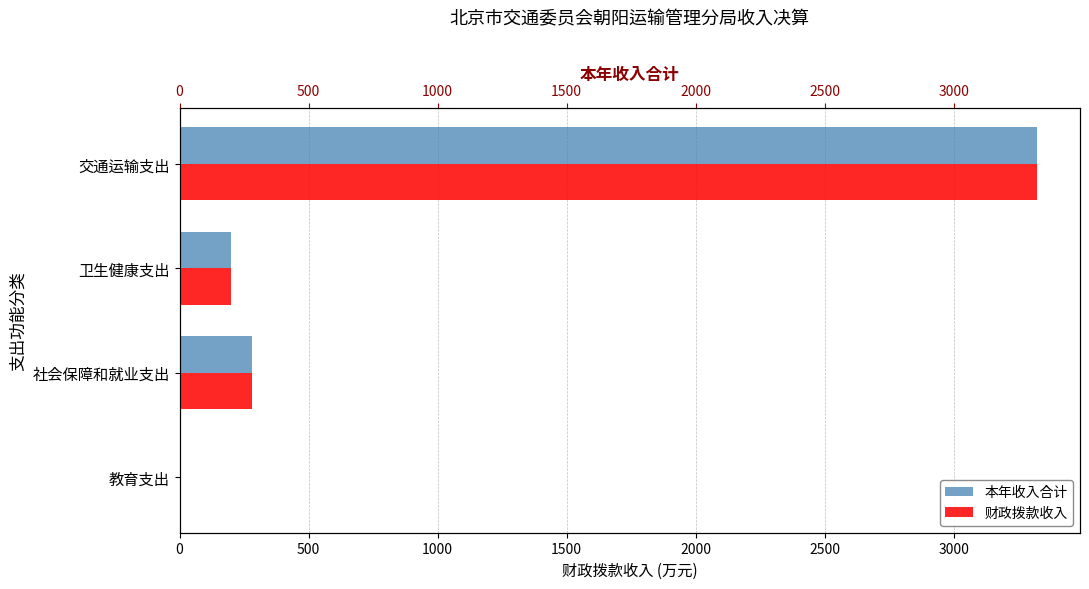

What is the maximum value shown in the chart?

3322.1